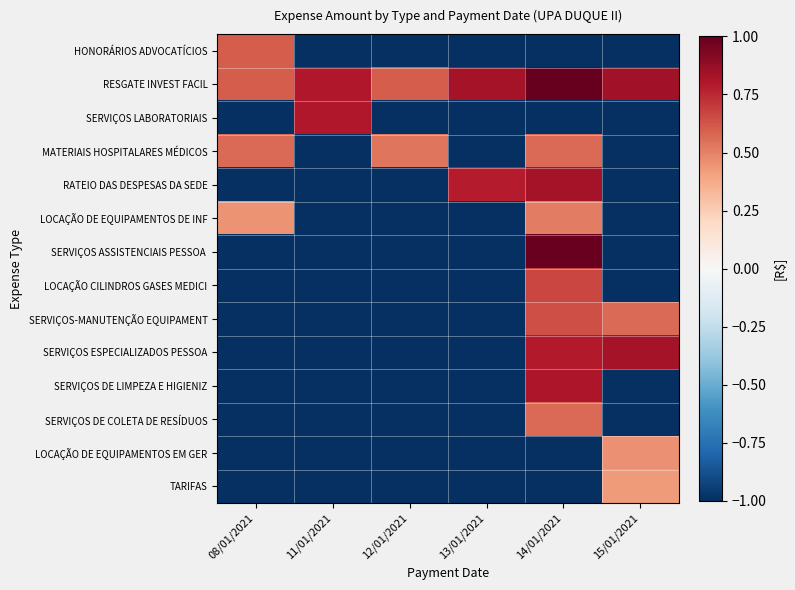

Between 11/01/2021 and 13/01/2021, which is larger?

11/01/2021